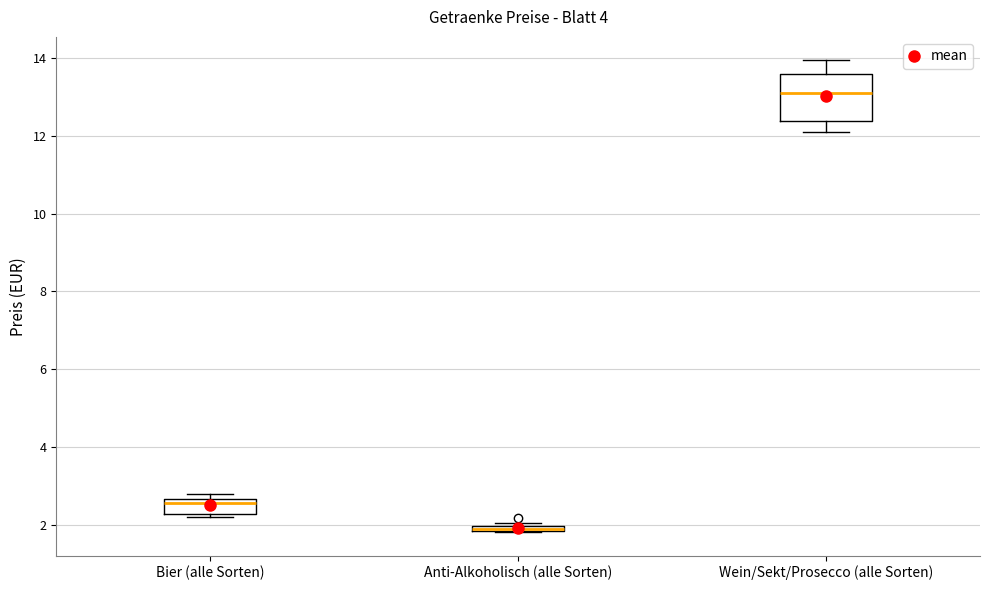

Where is the upper edge of the box for Anti-Alkoholisch (alle Sorten) on the y-axis? The values are not printed on the chart, so give them approximately, as read against the axis.

2.0